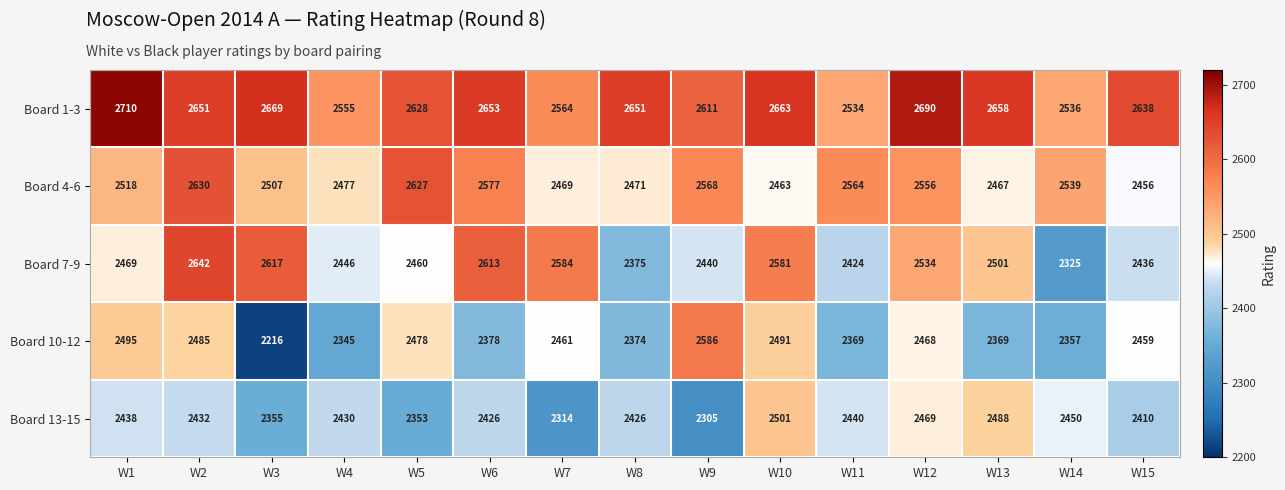

Where does the Board 13-15 series first go above 2430?

W1